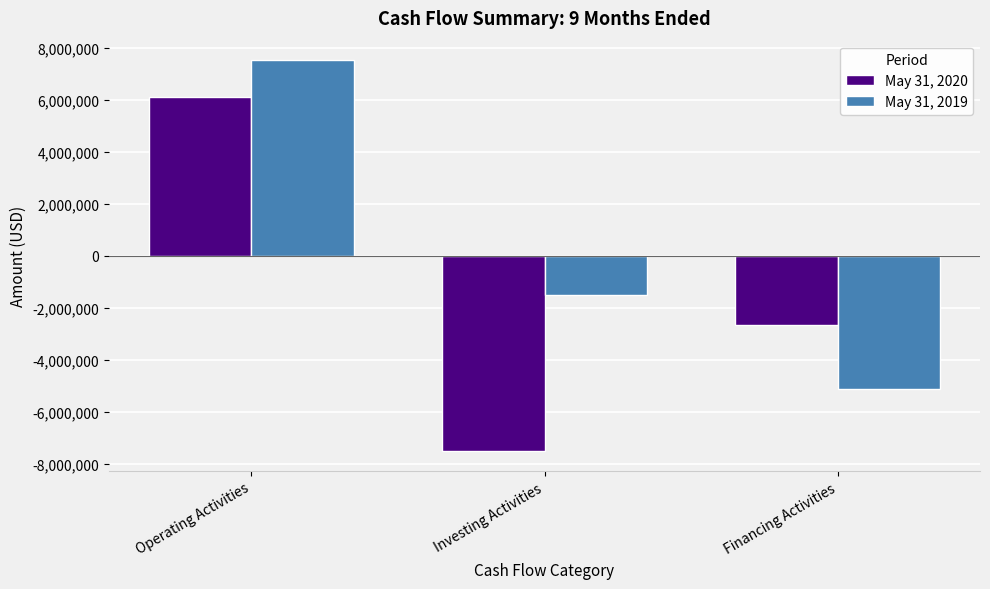

How many May 31, 2019 values are between -5118333 and 7513947?

3